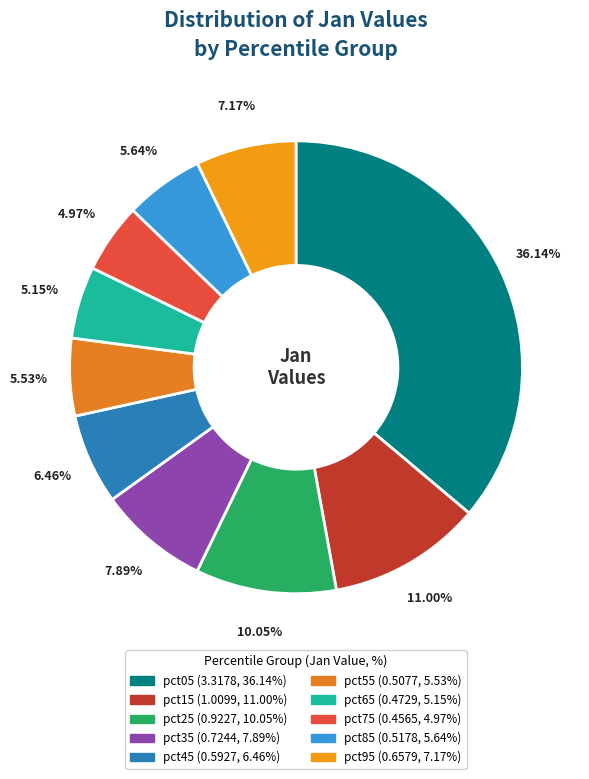

What portion of the pie excludes pct35?

92.1%